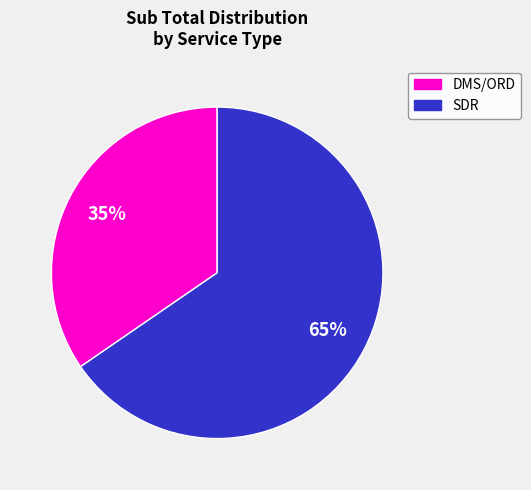

Does any single category account for the majority?

Yes